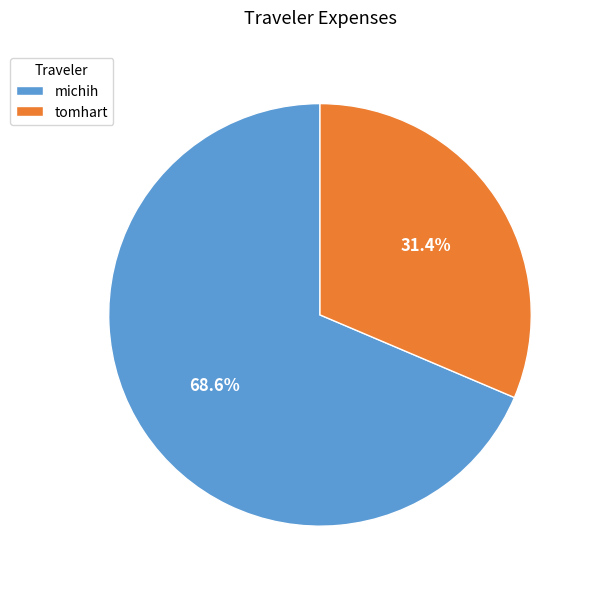

What portion of the pie excludes michih?

31.4%